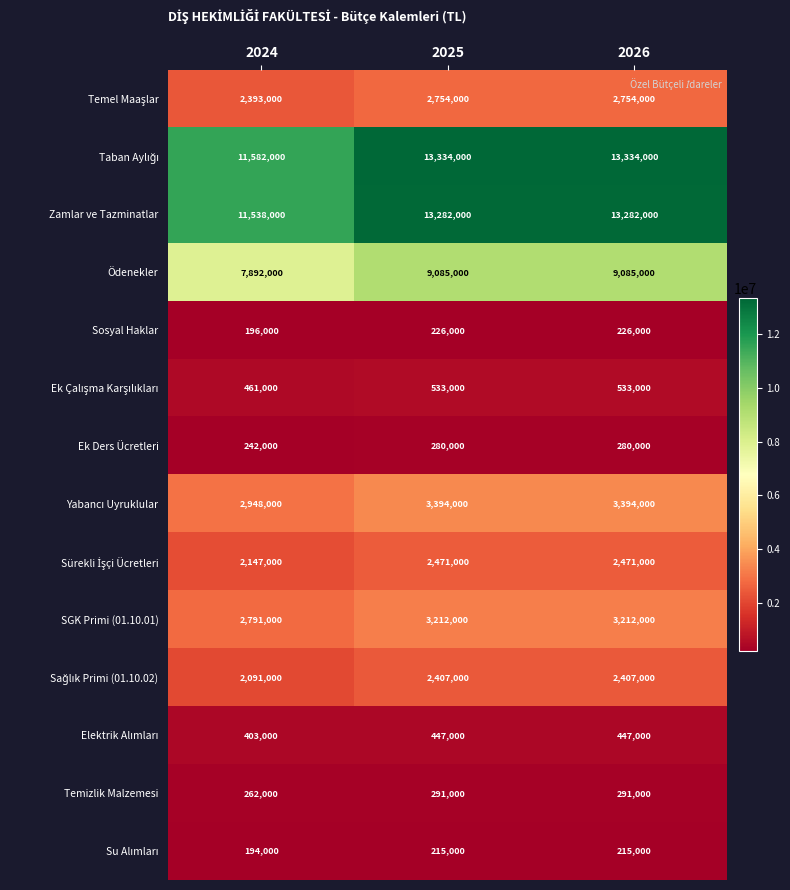

Is it true that Ödenekler equals 9085000 at 2026?

True